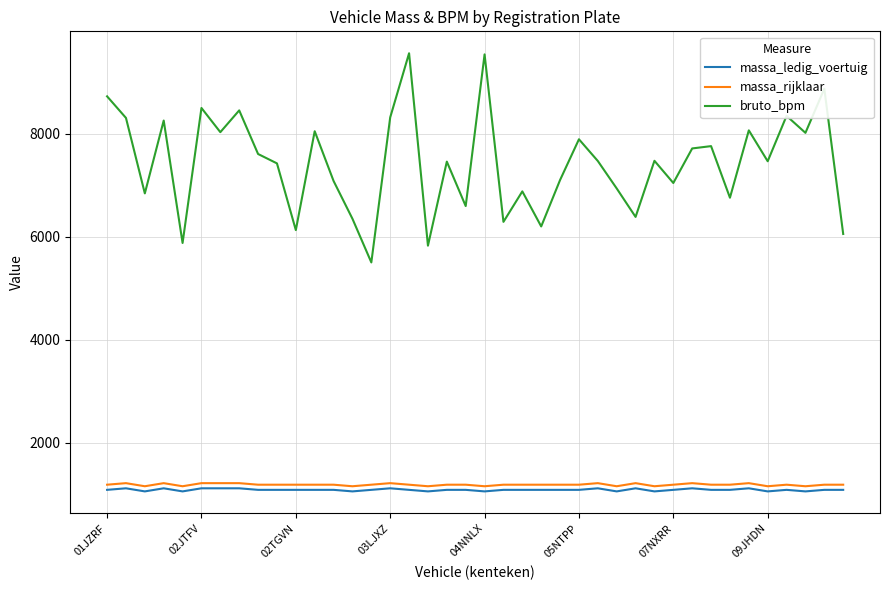

What is the sum of all massa_ledig_voertuig values?

43430